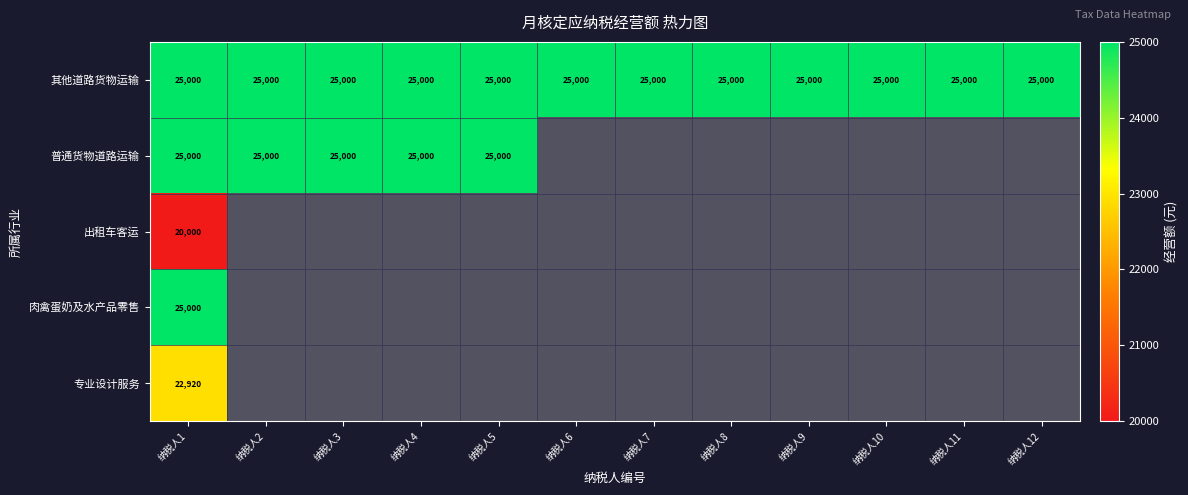

What value does the 其他道路货物运输 series have at 纳税人9?

25000